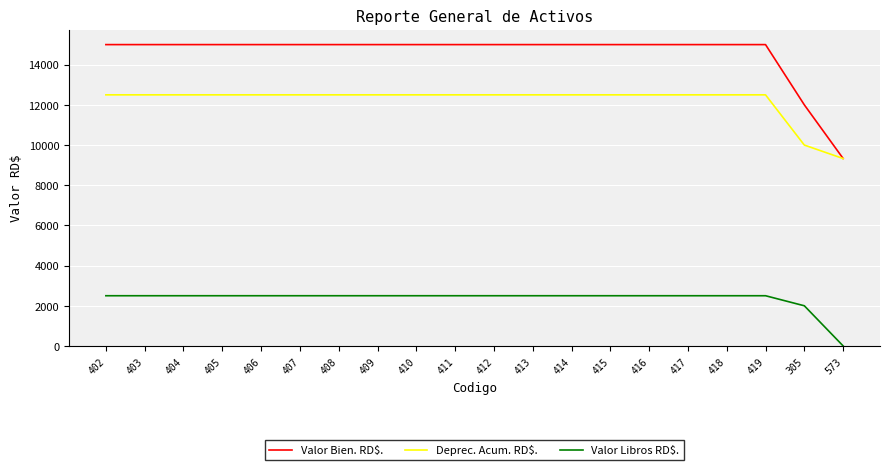

True or false: Deprec. Acum. RD$. and Valor Libros RD$. cross at least once.

False